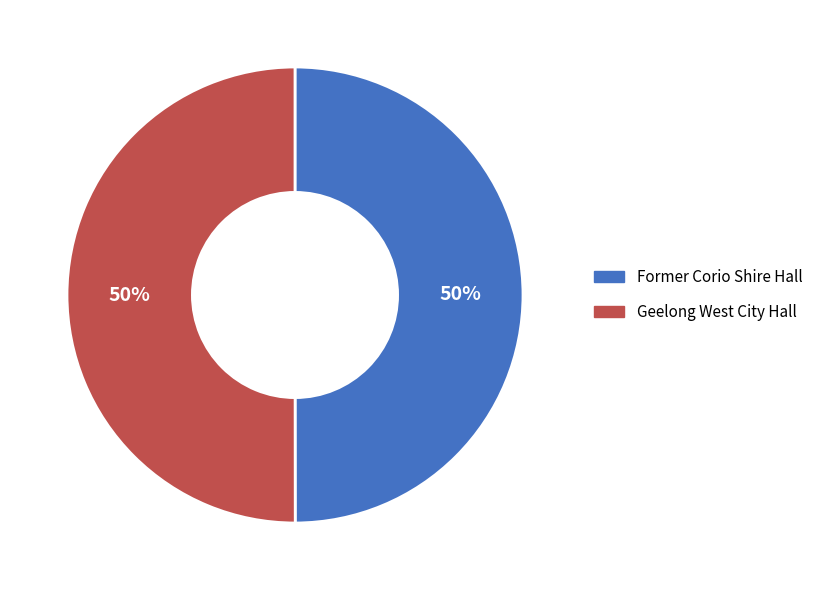

How many slices are in this pie chart?

2